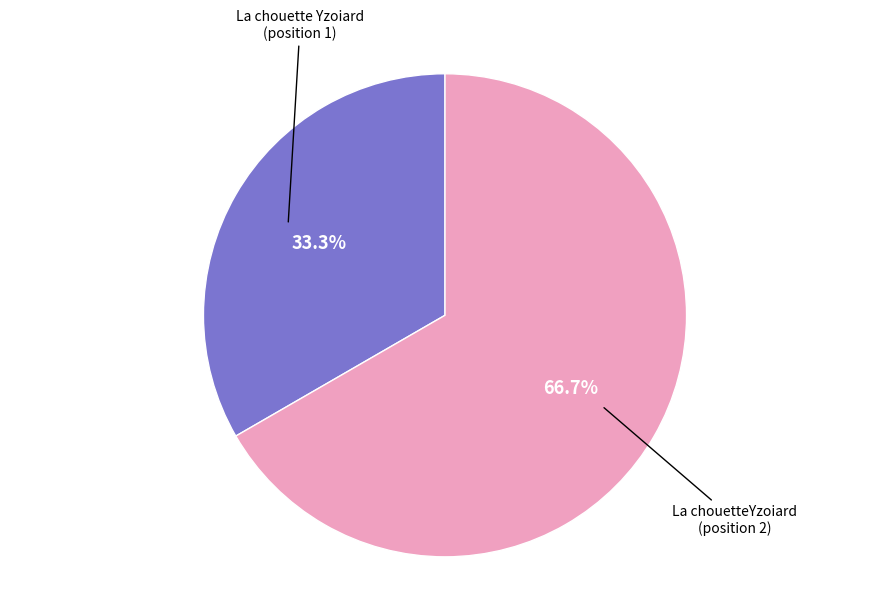

Does any single category account for the majority?

Yes